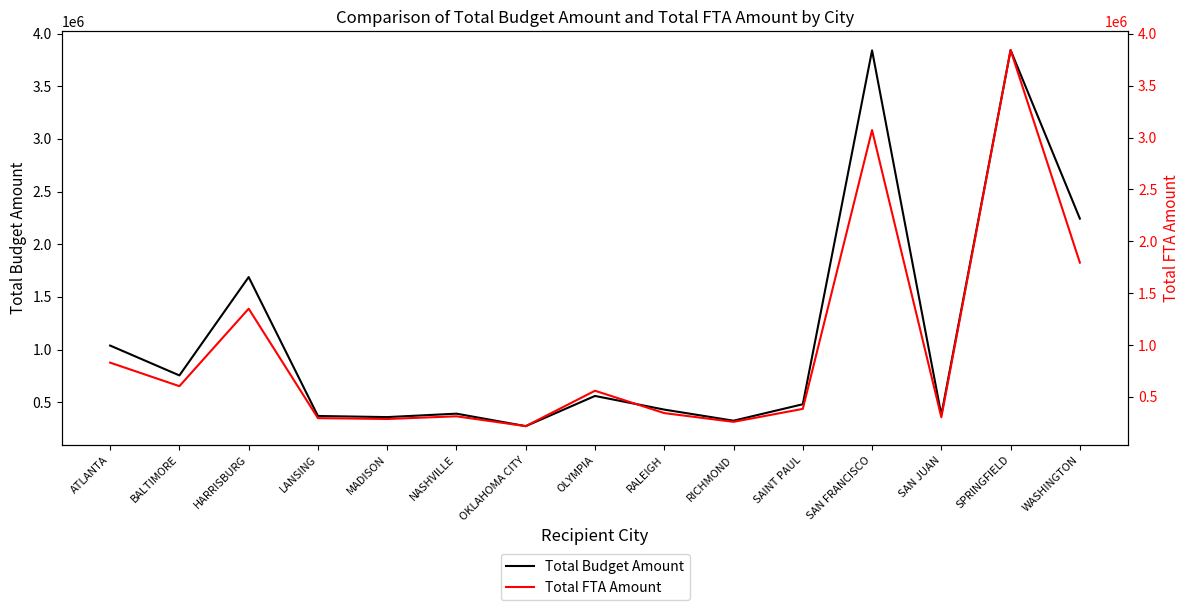

What is the difference between the maximum and minimum values in the Total FTA Amount series?

3625632